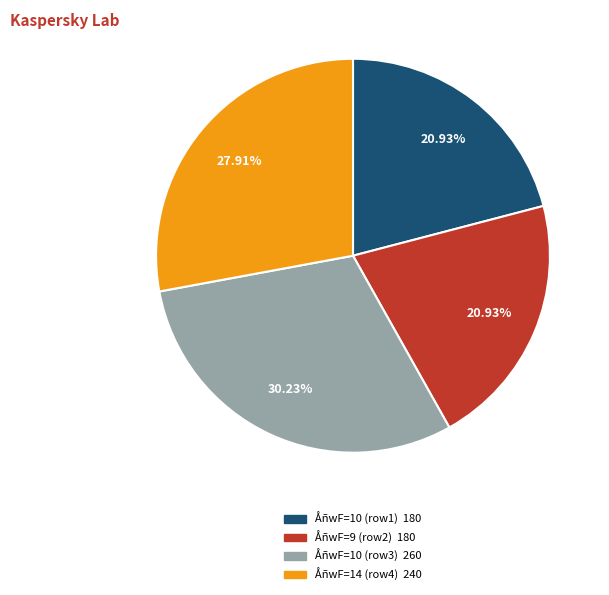

Count the number of slices in the pie.

4